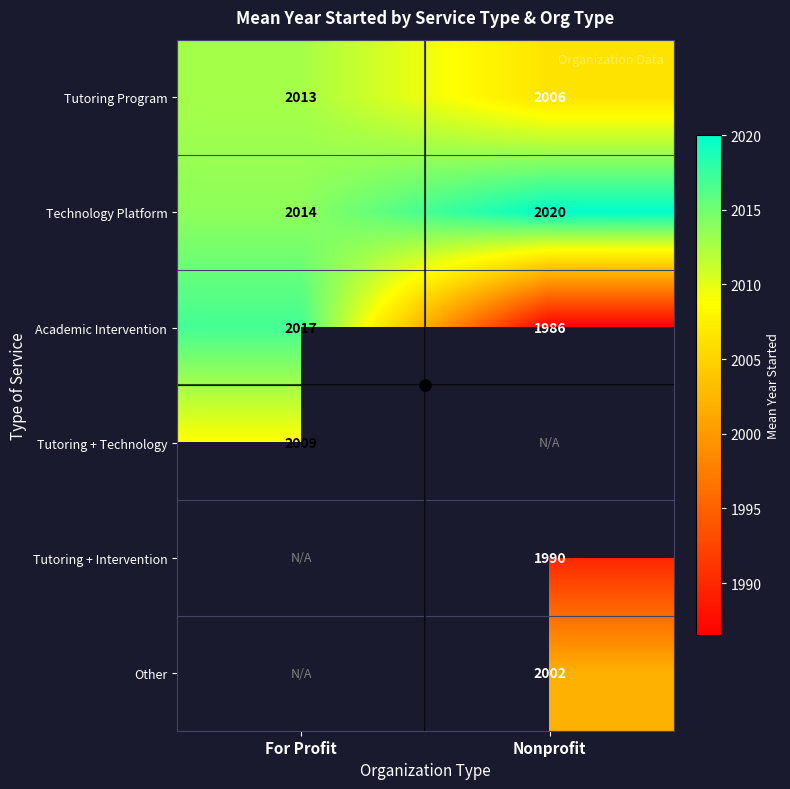

How many data points does each series have?

2